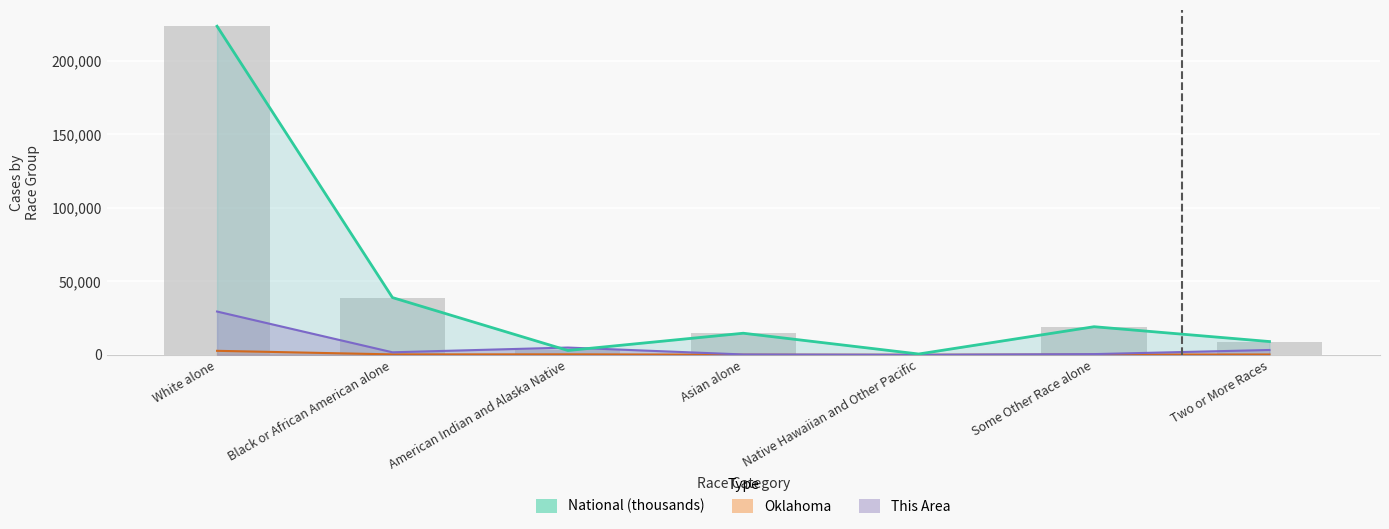

Does the chart contain stacked bars?

No